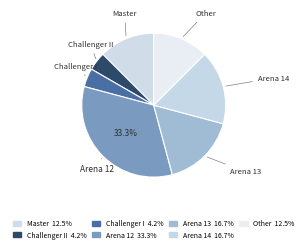

Which slice is the largest?

Arena 12